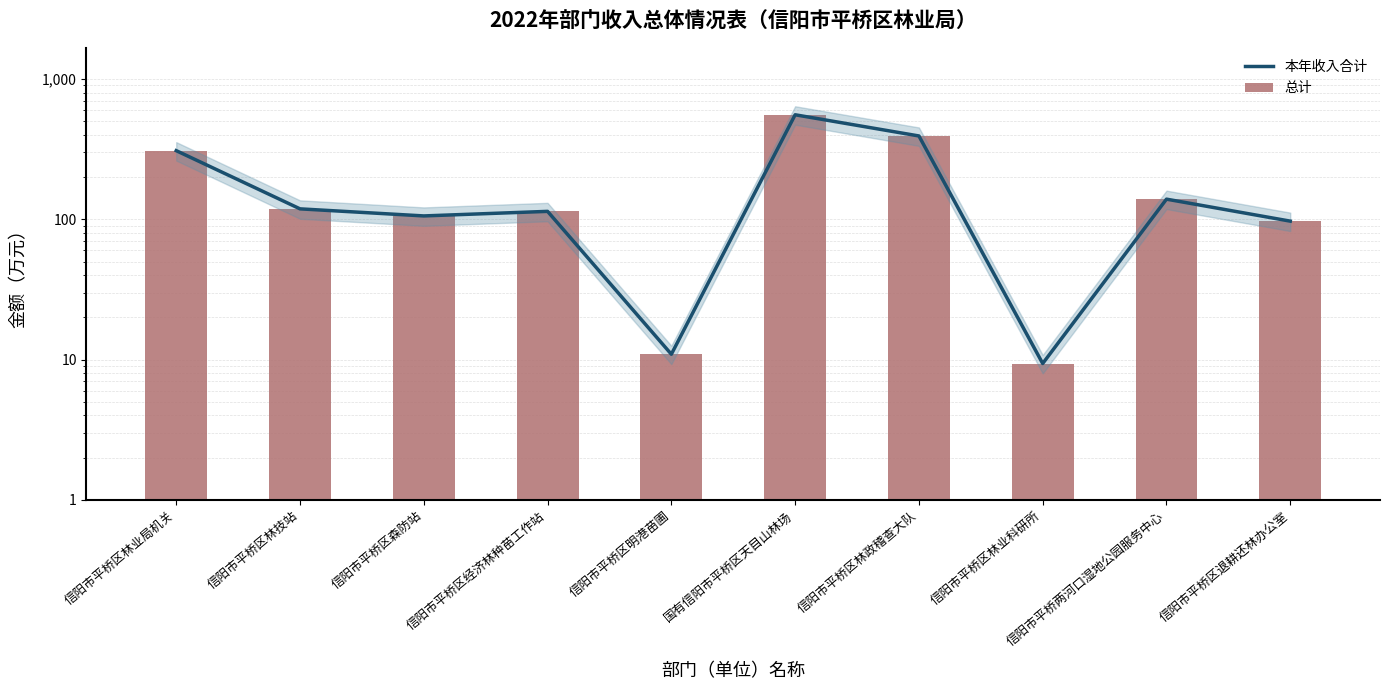

What is the sum of all 总计 values?

1851.9